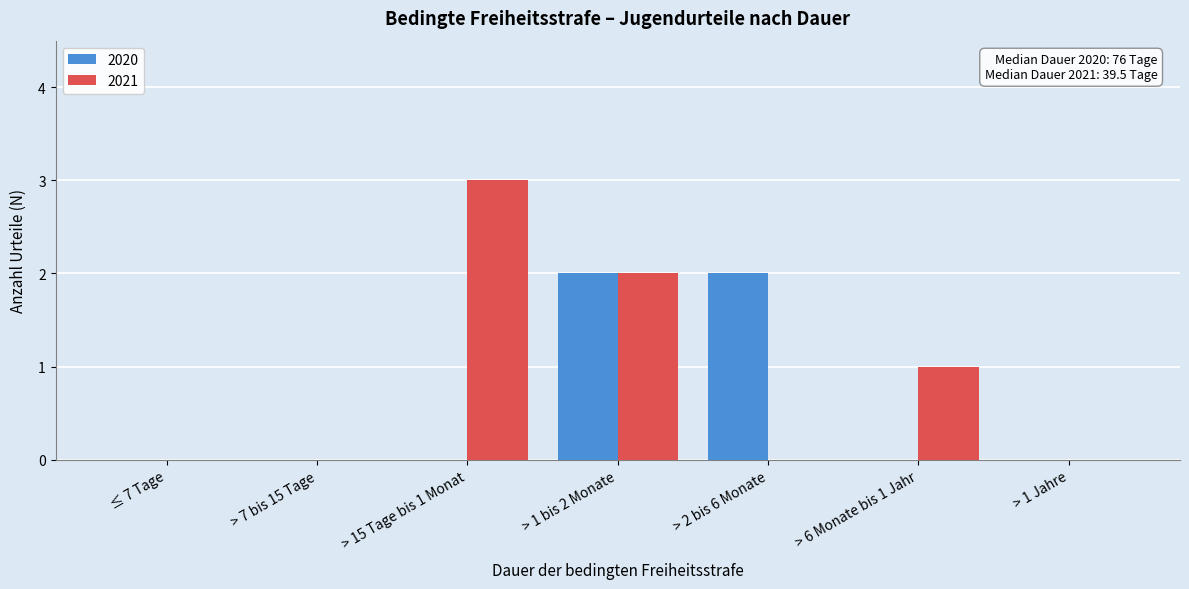

Reading left to right, list all the values displayed in this chart.

2020: ≤ 7 Tage=0	> 7 bis 15 Tage=0	> 15 Tage bis 1 Monat=0	> 1 bis 2 Monate=2	> 2 bis 6 Monate=2	> 6 Monate bis 1 Jahr=0	> 1 Jahre=0
2021: ≤ 7 Tage=0	> 7 bis 15 Tage=0	> 15 Tage bis 1 Monat=3	> 1 bis 2 Monate=2	> 2 bis 6 Monate=0	> 6 Monate bis 1 Jahr=1	> 1 Jahre=0